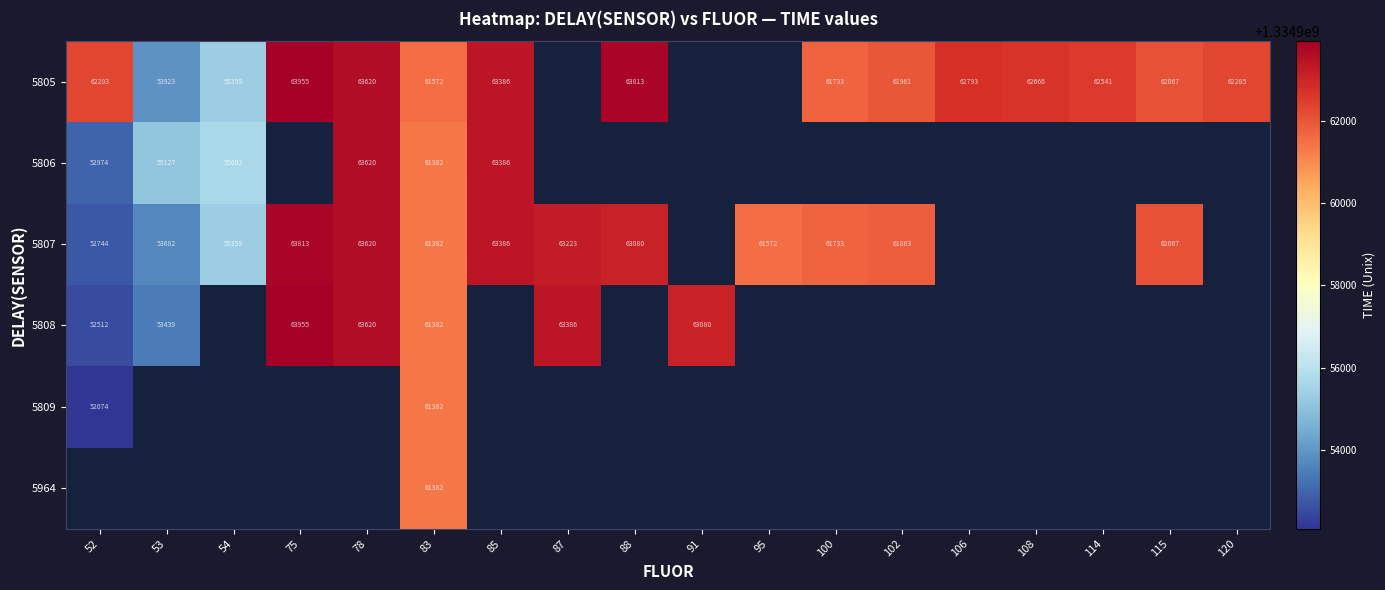

At how many categories does at least one series exceed 1334961538?

16